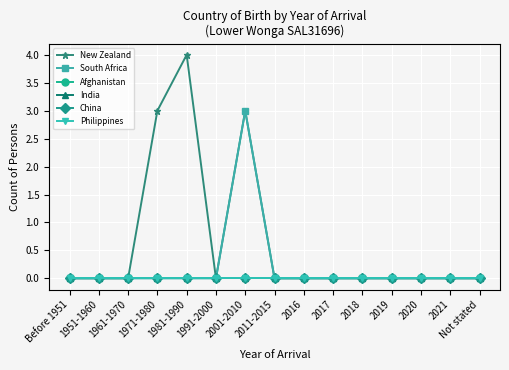

True or false: Philippines and India cross at least once.

False